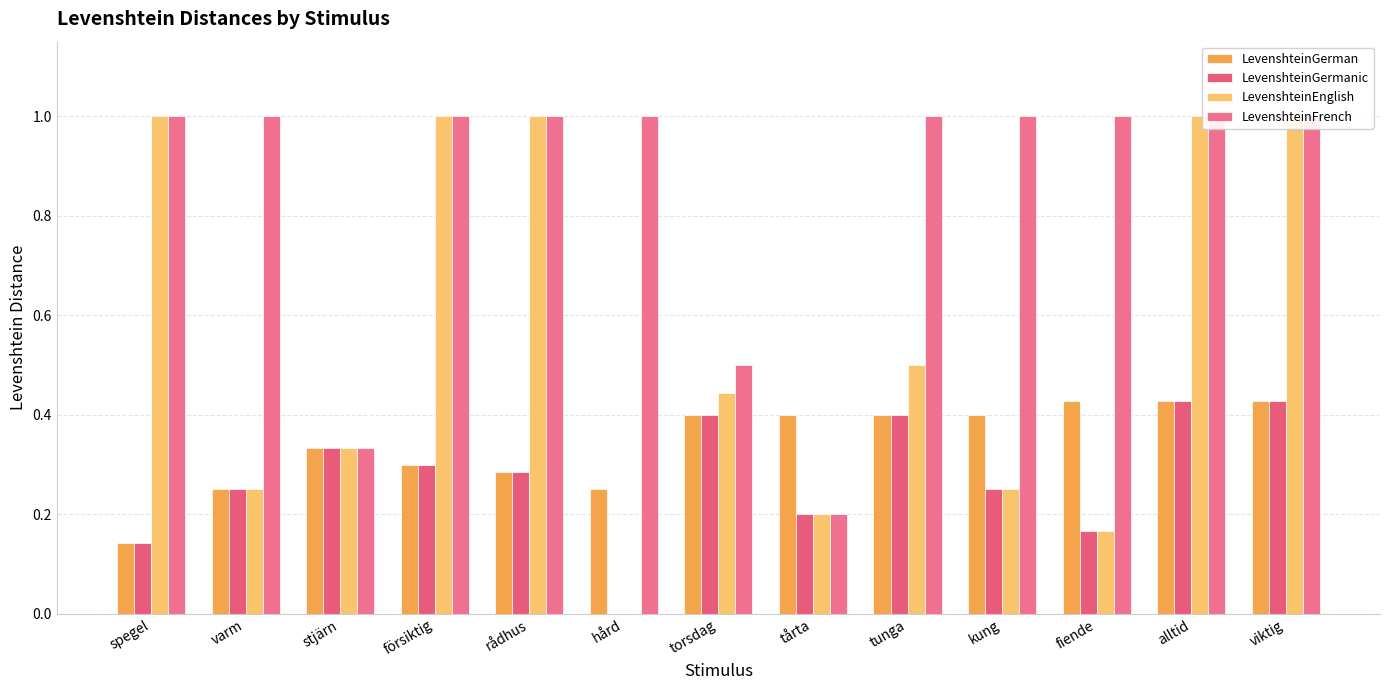

Which label corresponds to the largest value in the chart?

spegel